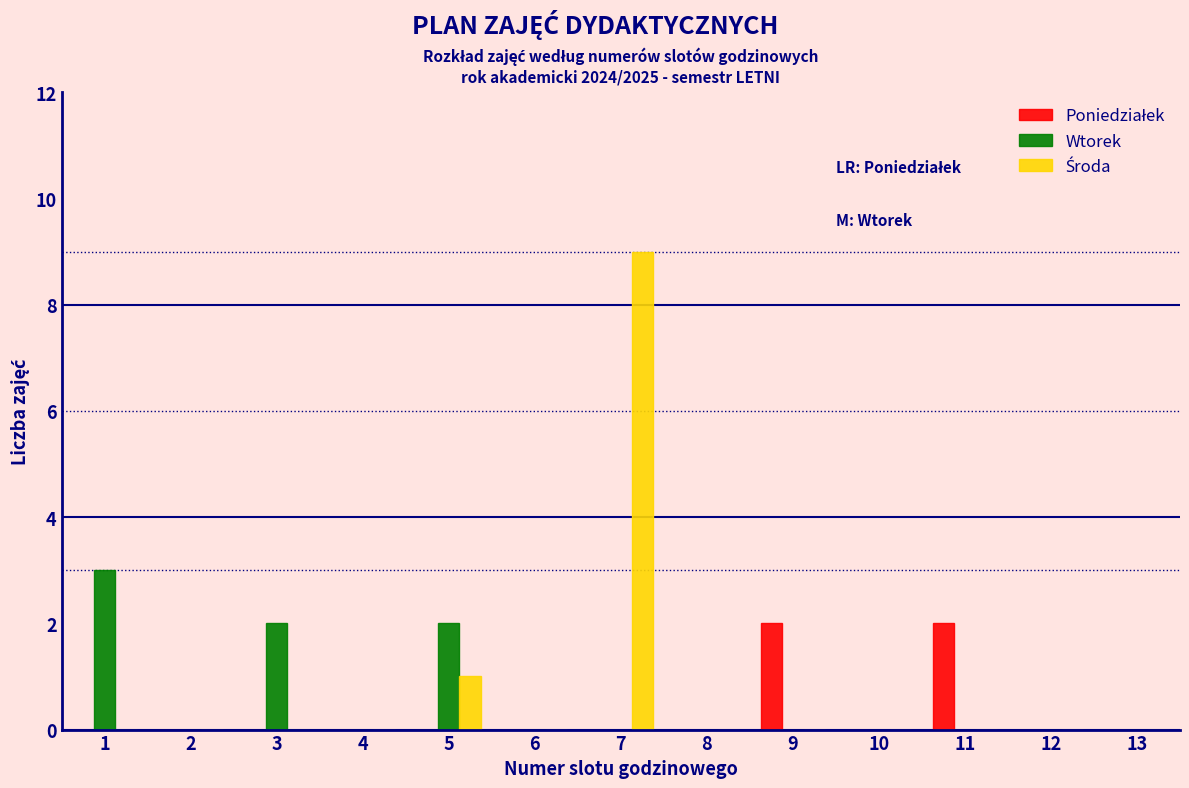

True or false: Wtorek has a value of -2 at 10.

False